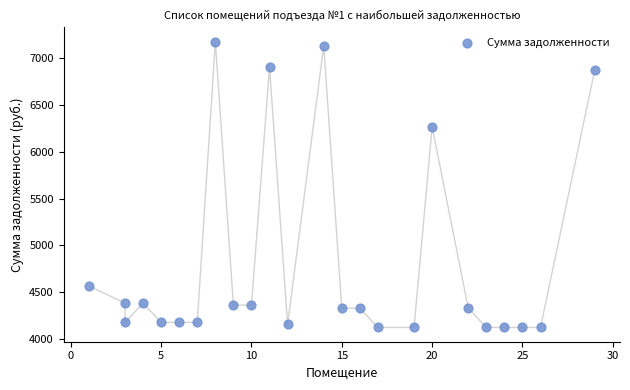

What Y value in the scatter plot is closest to 5650?

6267.7